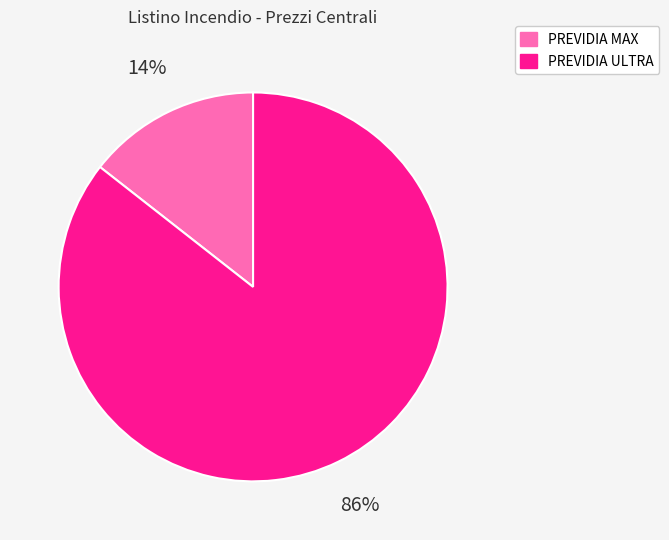

Is there any slice that represents more than half of the pie?

Yes